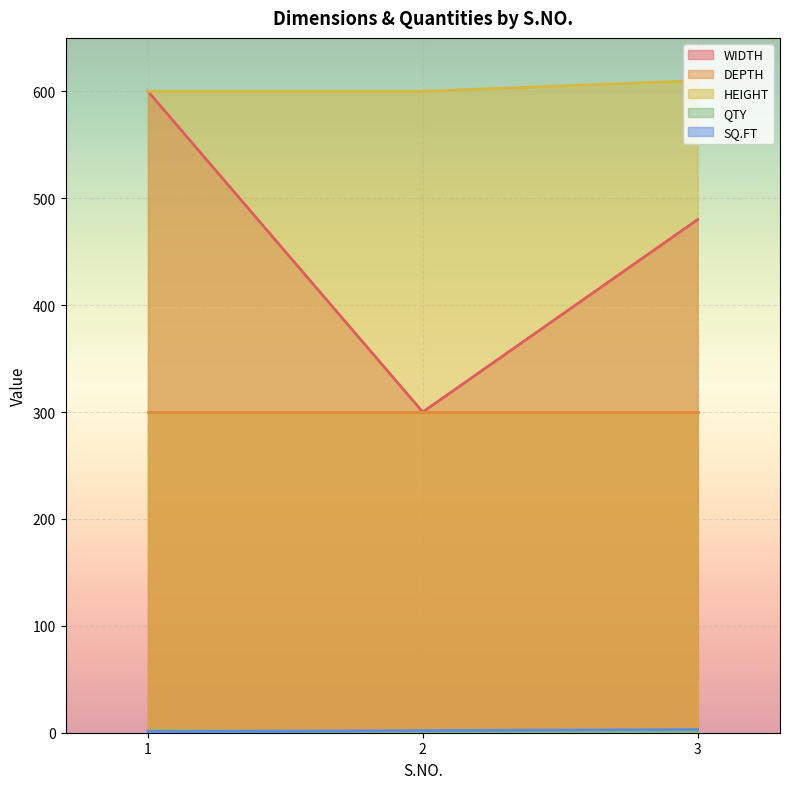

Rank the categories by QTY value from lowest to highest.

2, 3, 1